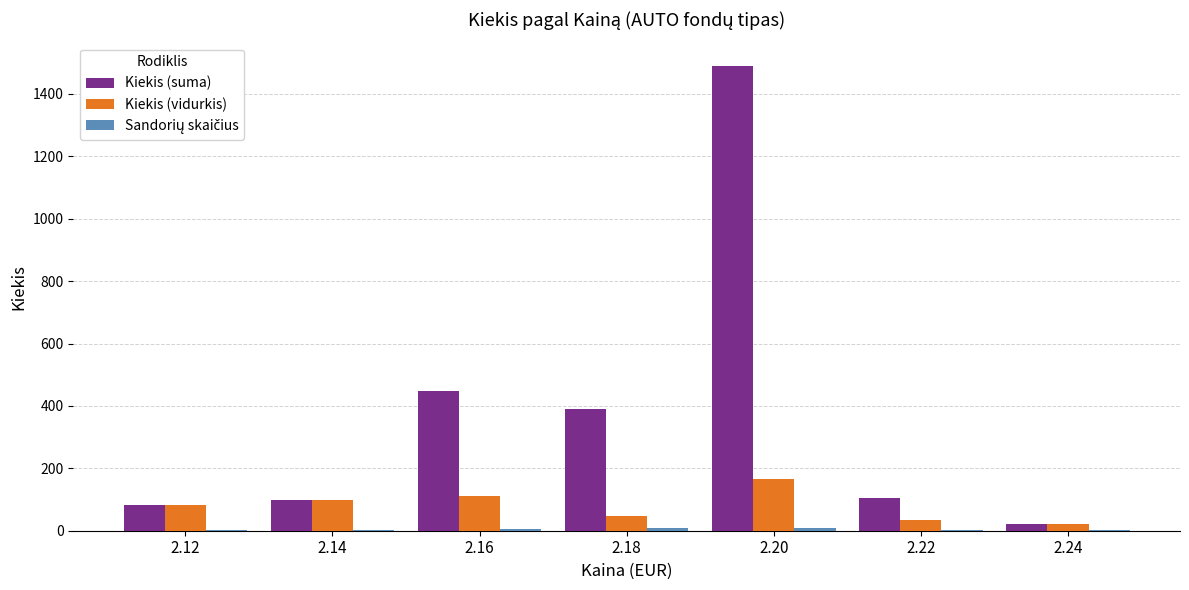

Which series has the largest total across all categories?

Kiekis (suma)